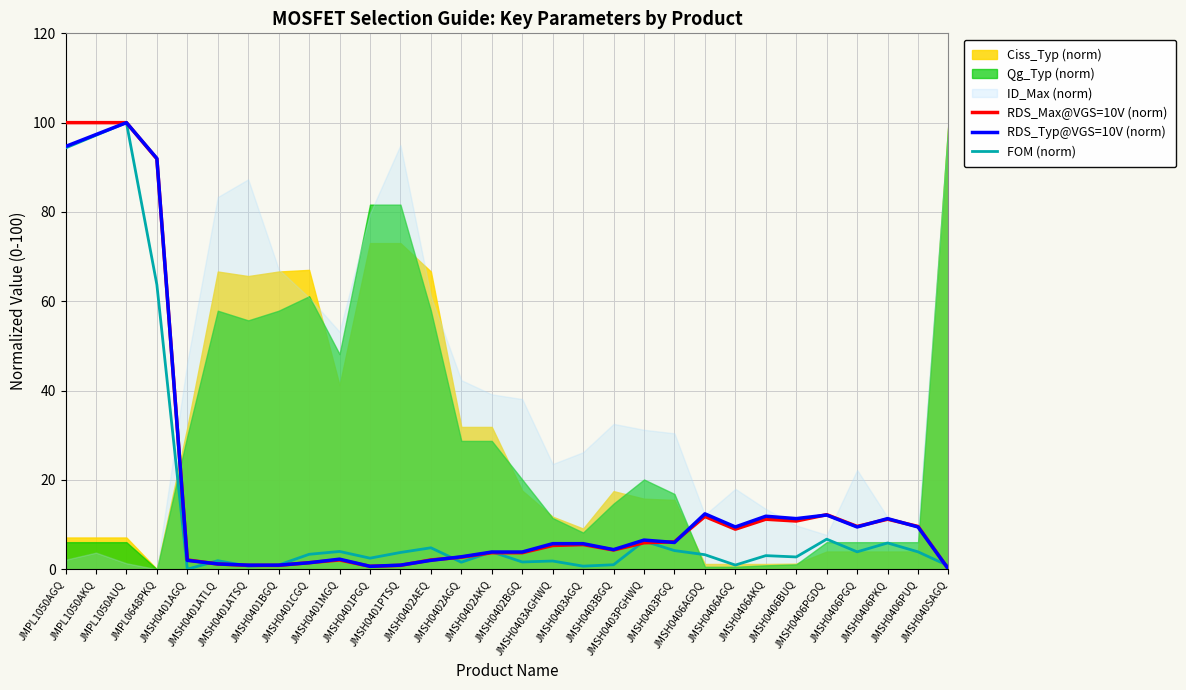

The RDS_Typ@VGS=10V (norm) series shows 4.9 at JMSH0402AGQ. True or false?

False